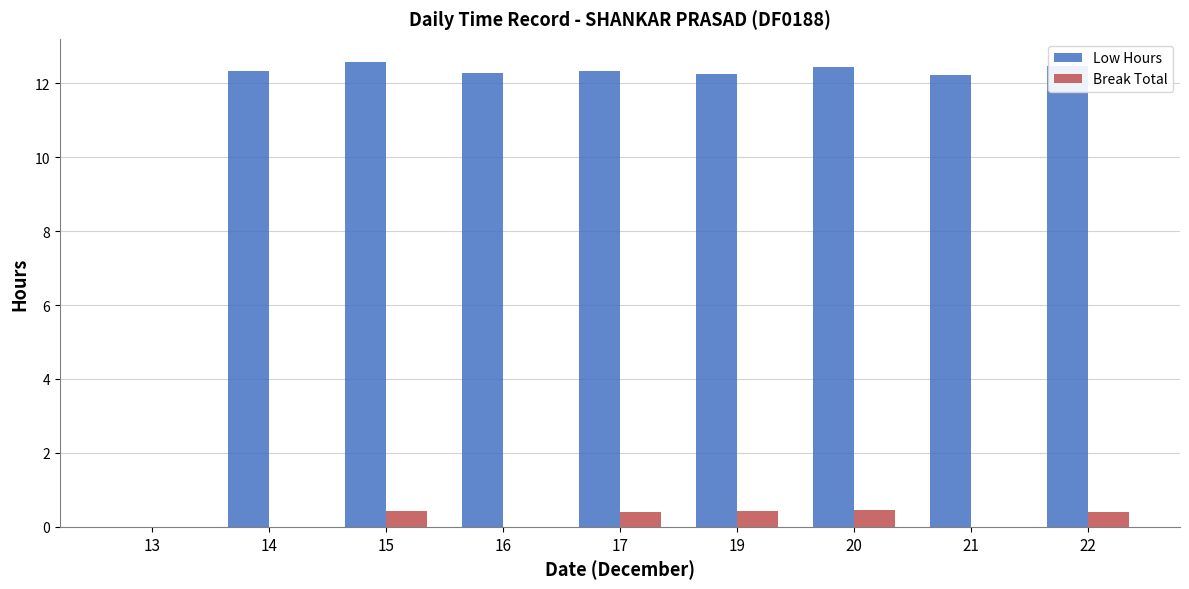

Is it true that Break Total equals 0.5 at 20?

True